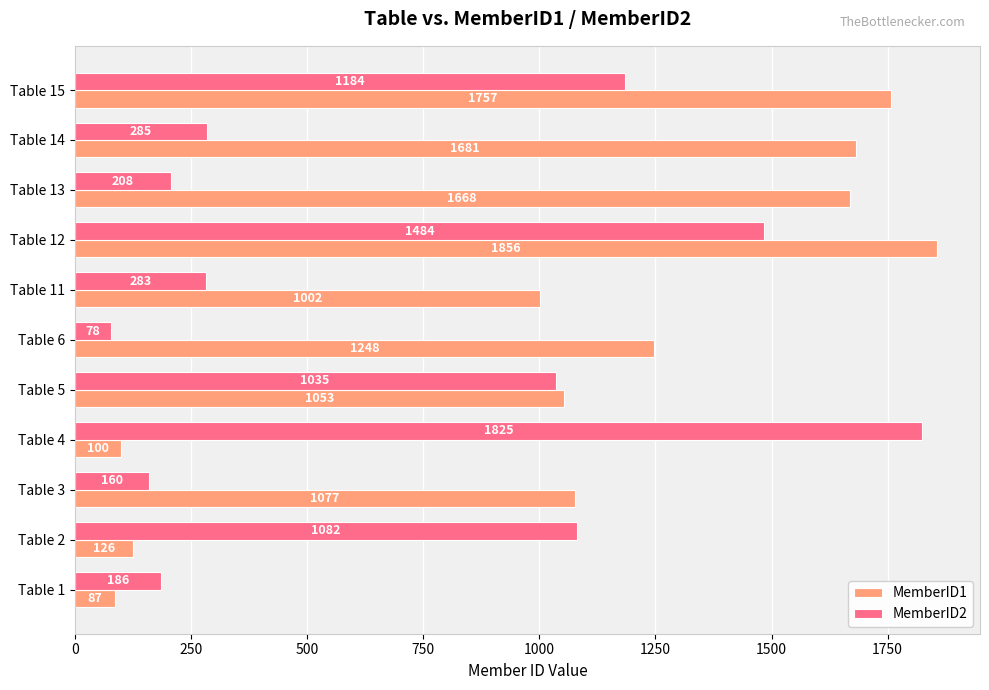

Which series has the largest range (max minus min)?

MemberID1